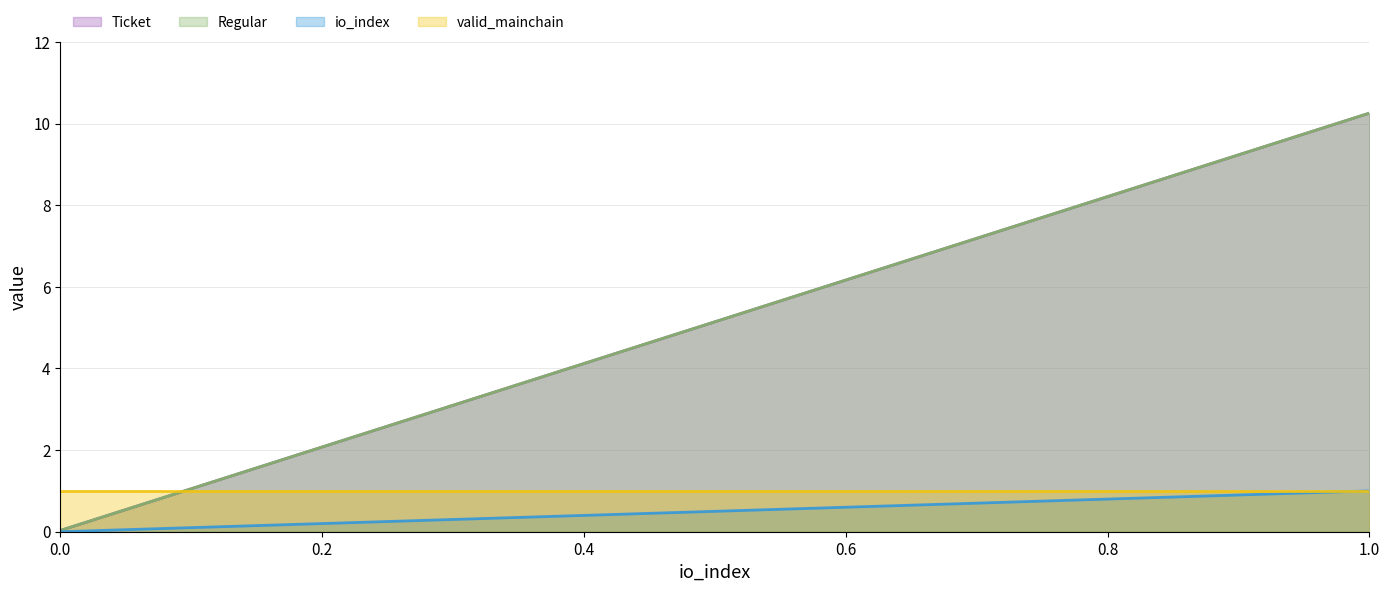

Reading right to left, list all the values displayed in this chart.

Ticket: 1=10.3	0=0.0
Regular: 1=10.3	0=0.0
io_index: 1=1.0	0=0.0
valid_mainchain: 1=1.0	0=1.0